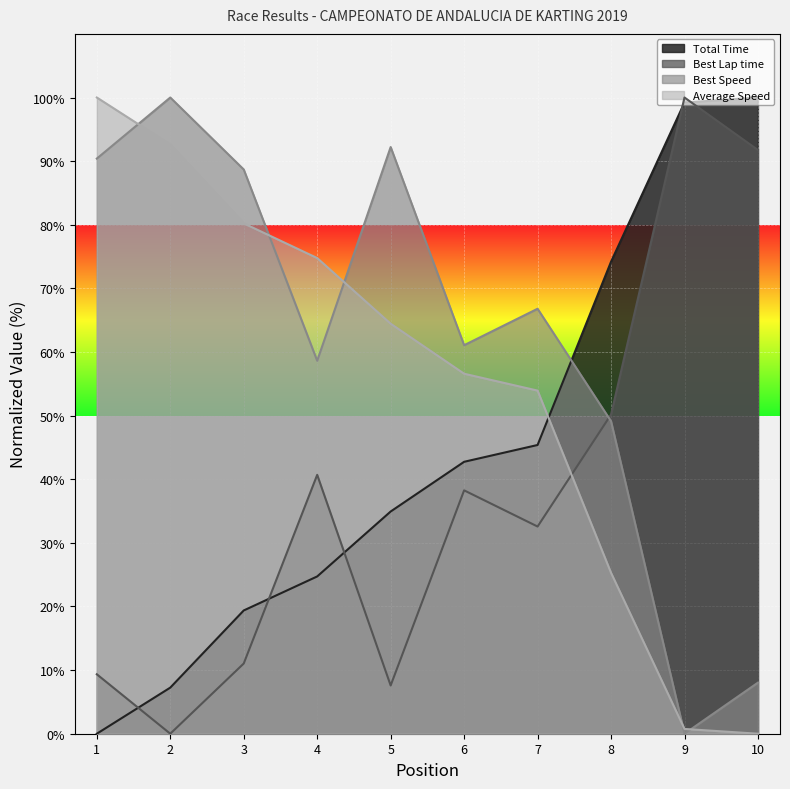

What is the difference between the second highest and second lowest values in the Best Lap time series?

84.2